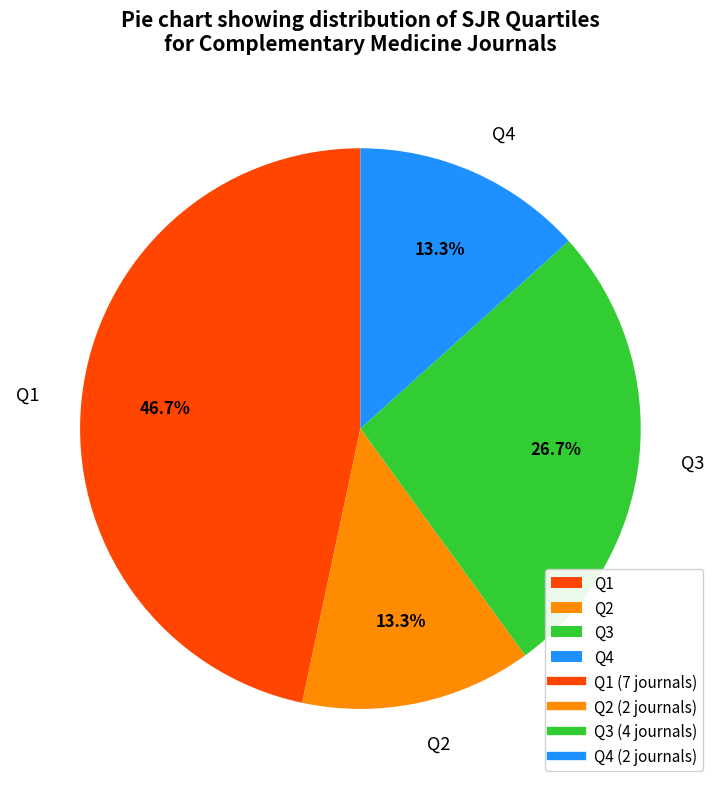

To the nearest percent, what percentage of the pie is Q4?

13%